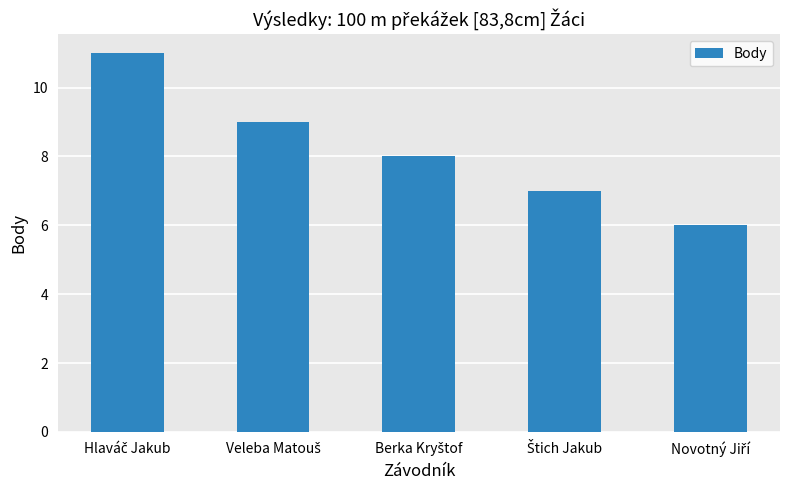

What is the difference between the maximum and minimum values?

5